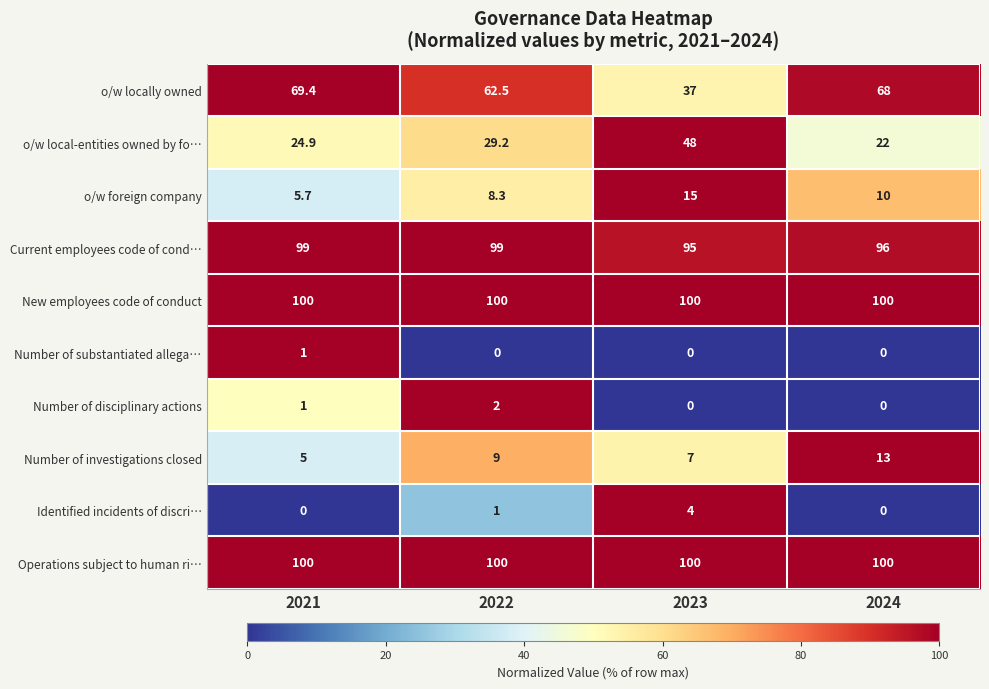

Rank the categories by o/w local-entities owned by fo… value from highest to lowest.

2023, 2022, 2021, 2024